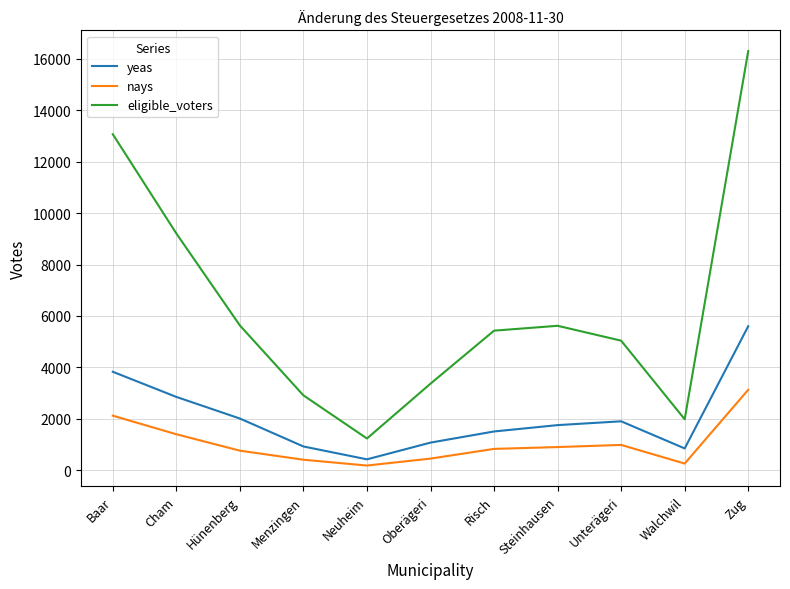

Is it true that yeas equals 1078 at Oberägeri?

True